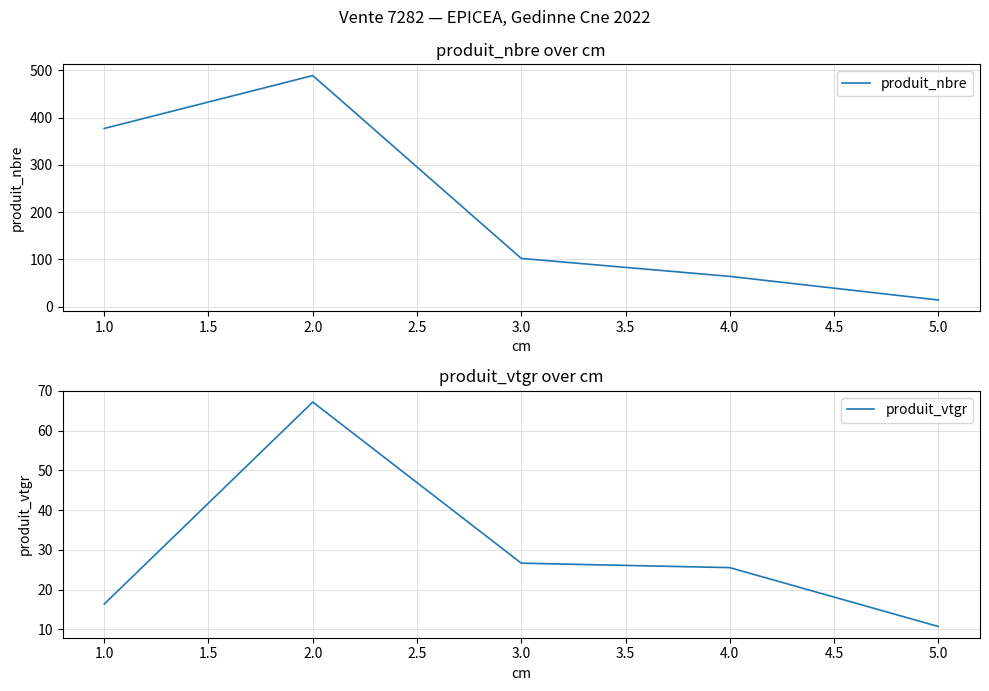

How many values in the produit_vtgr series are below 25?

2